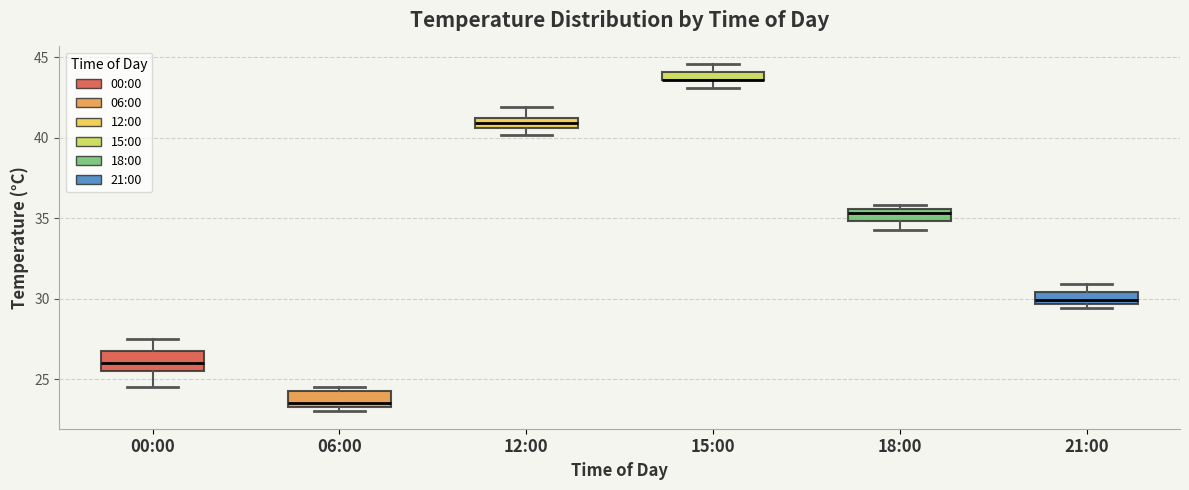

Where does the median line of the box for 12:00 sit on the y-axis? The values are not printed on the chart, so give them approximately, as read against the axis.

41.0